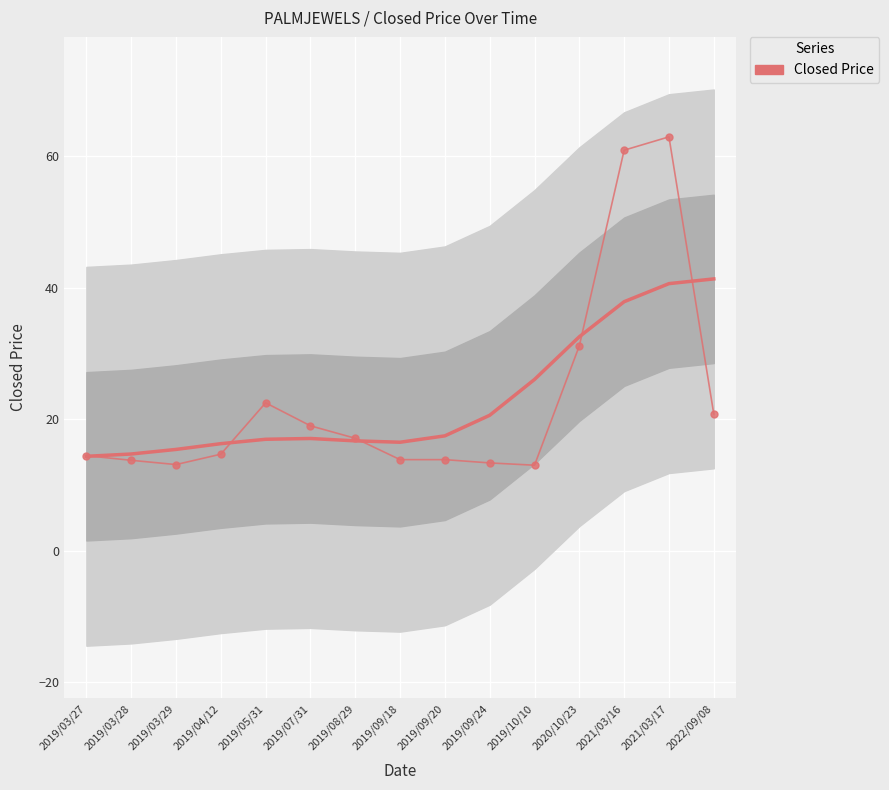

Is it true that the value at 2019/09/24 is 13.3?

True